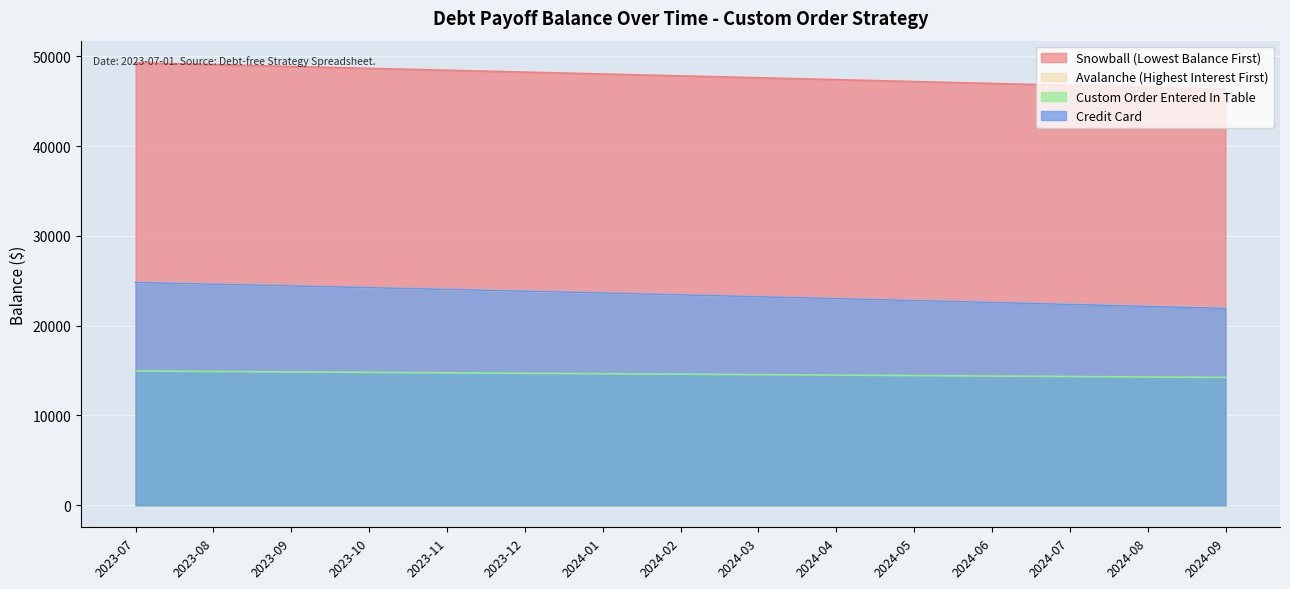

The value of Custom Order Entered In Table at 2024-06 is 25007.9. True or false?

False